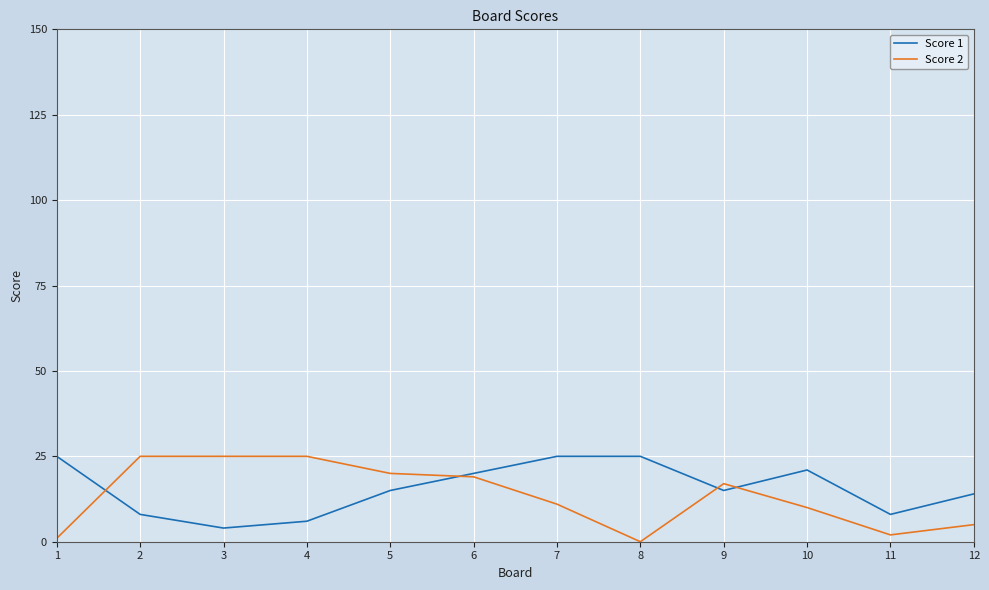

Is the value of Score 2 at 7 greater than the value of Score 1 at 6?

No